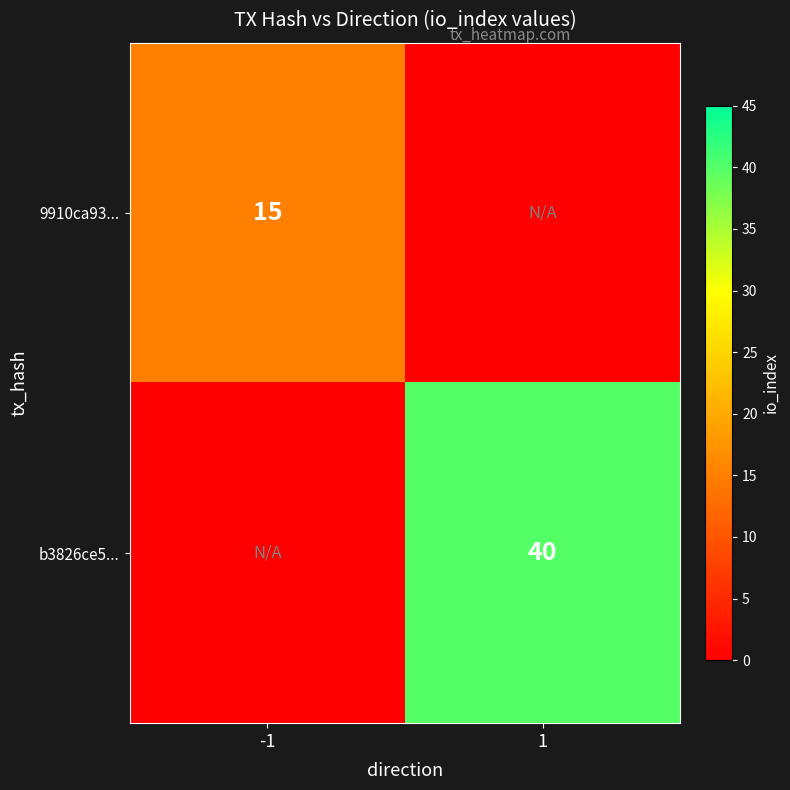

How many data points does each series have?

2